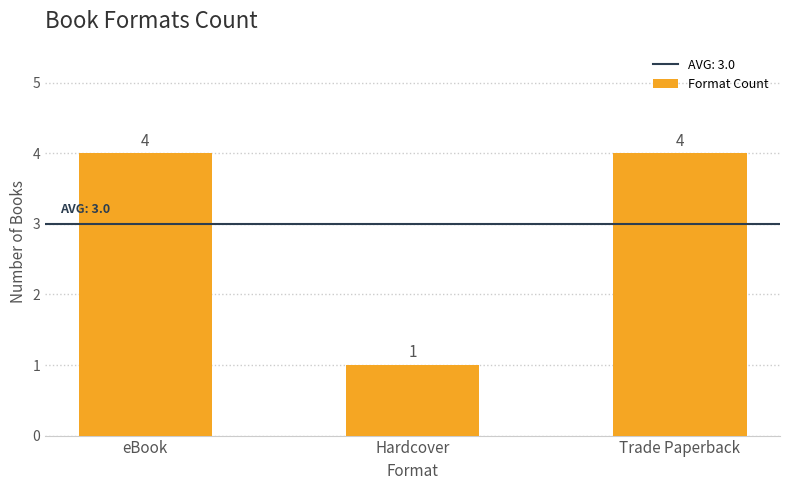

Is it true that the value at eBook is 7?

False